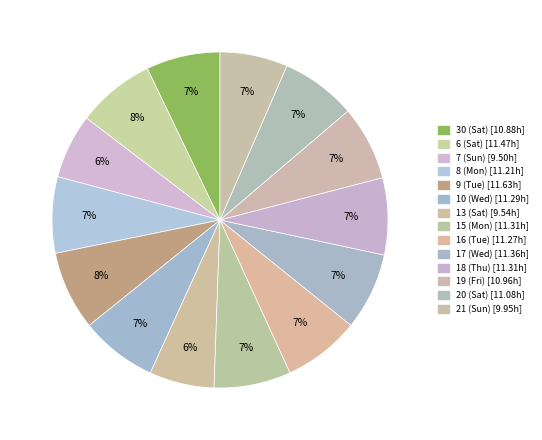

True or false: 19 (Fri) accounts for 7% of the total.

True